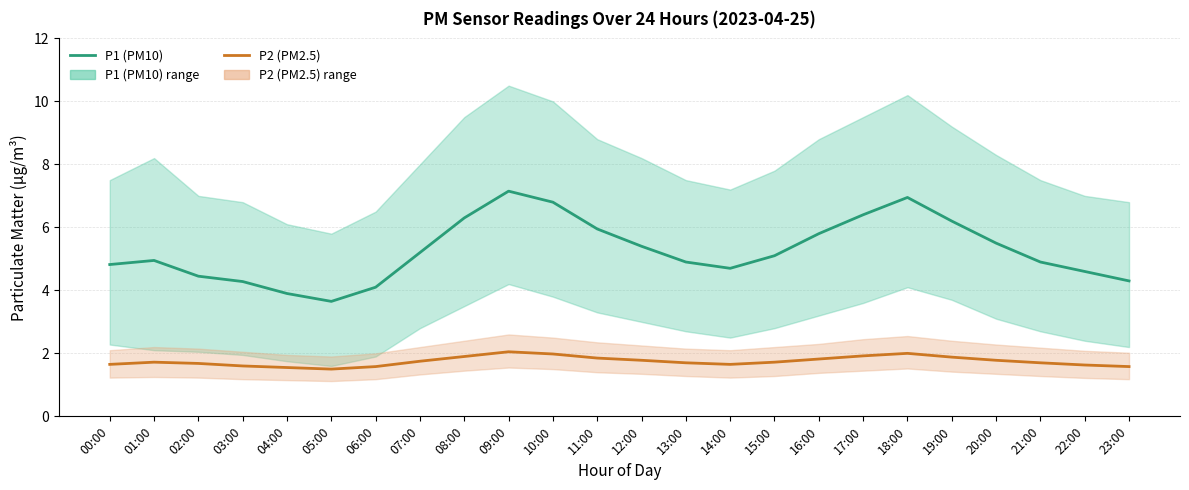

True or false: P2 (PM2.5) and P1 (PM10) intersect in this chart.

False